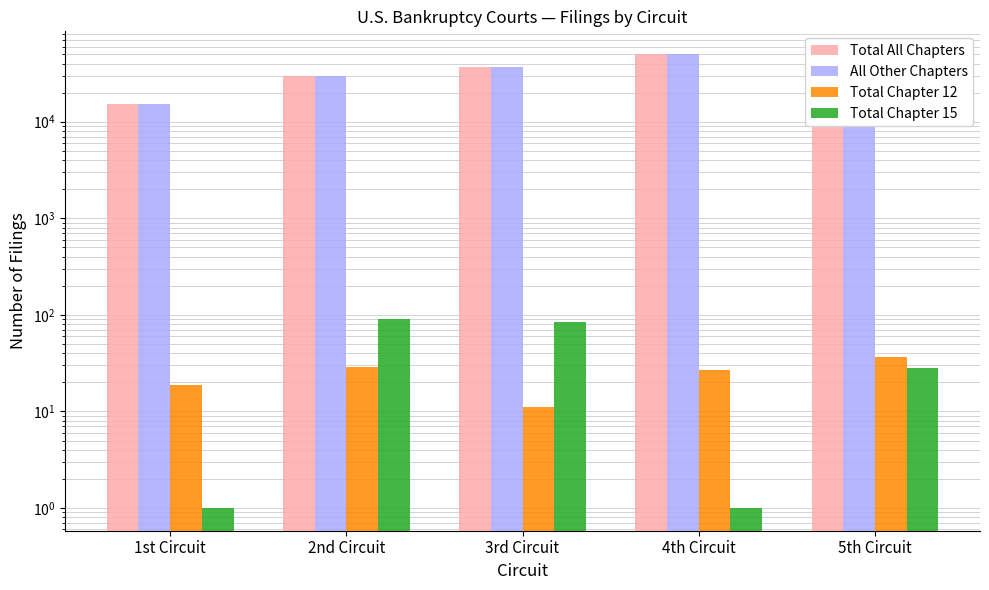

Which series changed the most between 3rd Circuit and 4th Circuit?

All Other Chapters